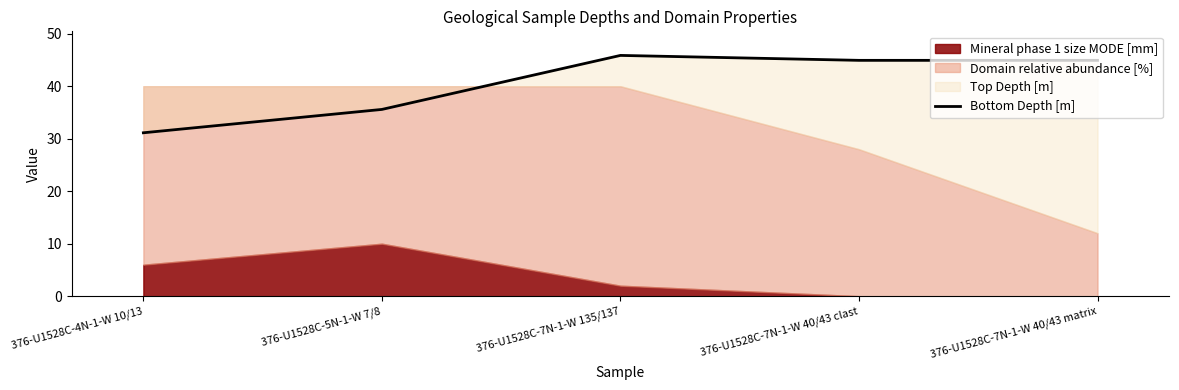

Between 376-U1528C-7N-1-W 135/137 and 376-U1528C-7N-1-W 40/43 matrix, which is larger?

376-U1528C-7N-1-W 135/137